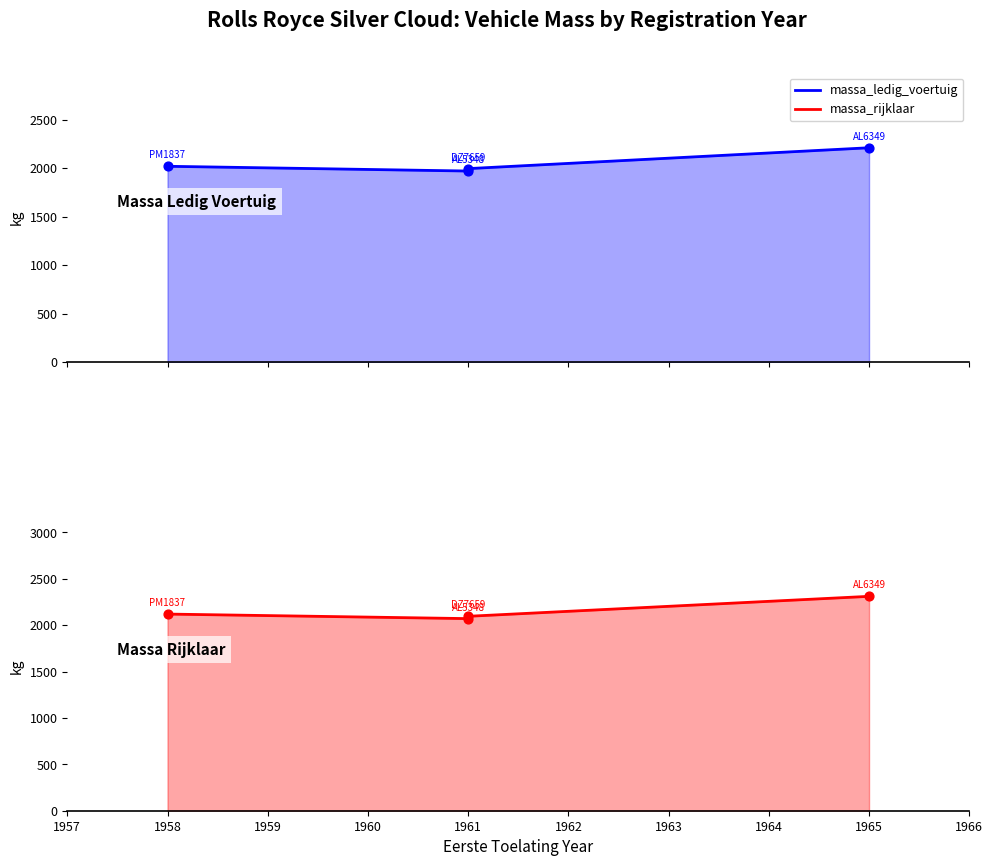

Which series has the largest total across all categories?

massa_rijklaar